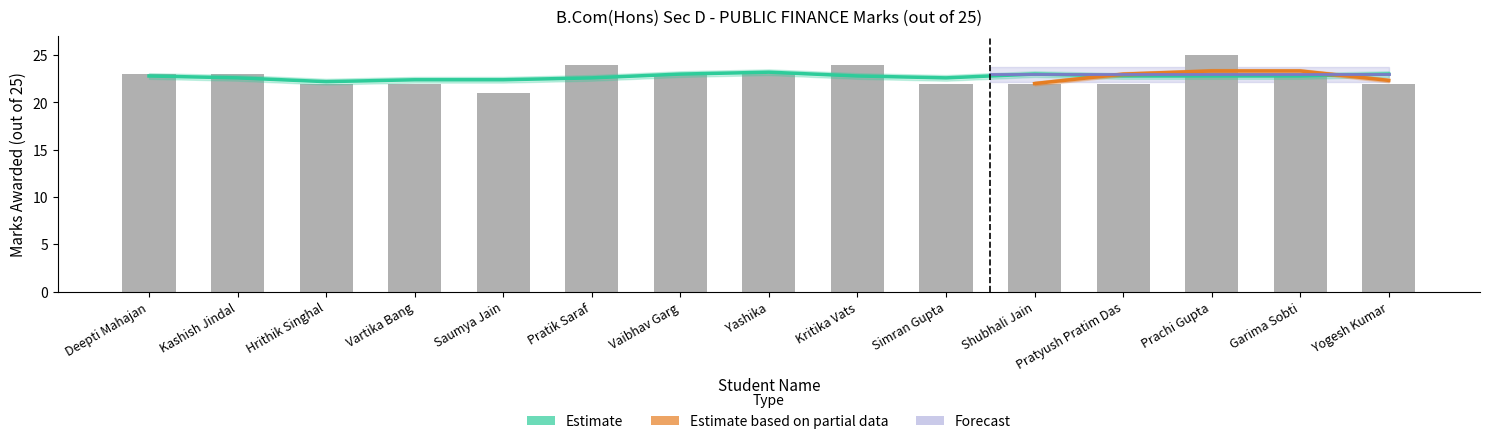

What position from the right is Saumya Jain?

11